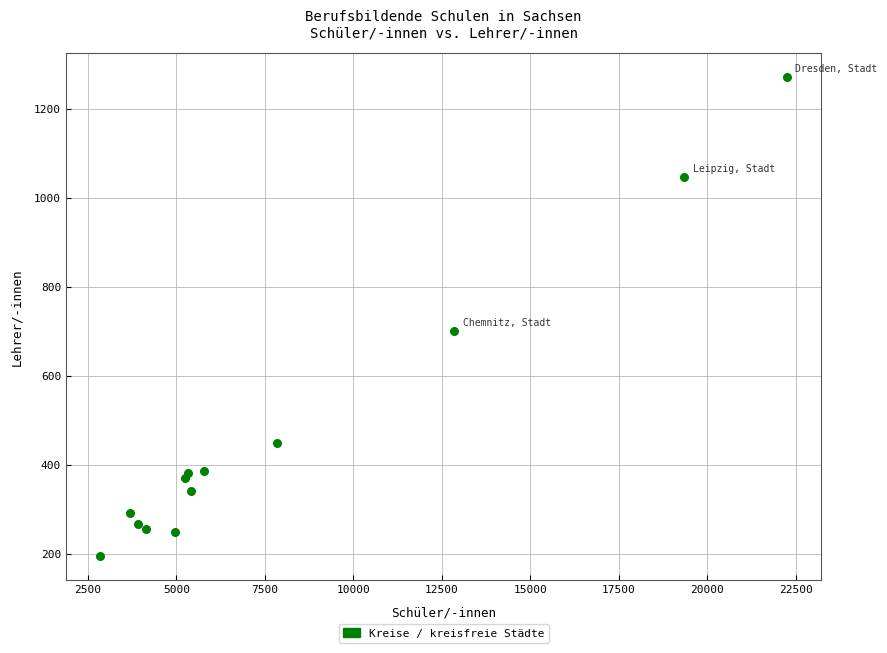

What Y value in the scatter plot is closest to 733?

701